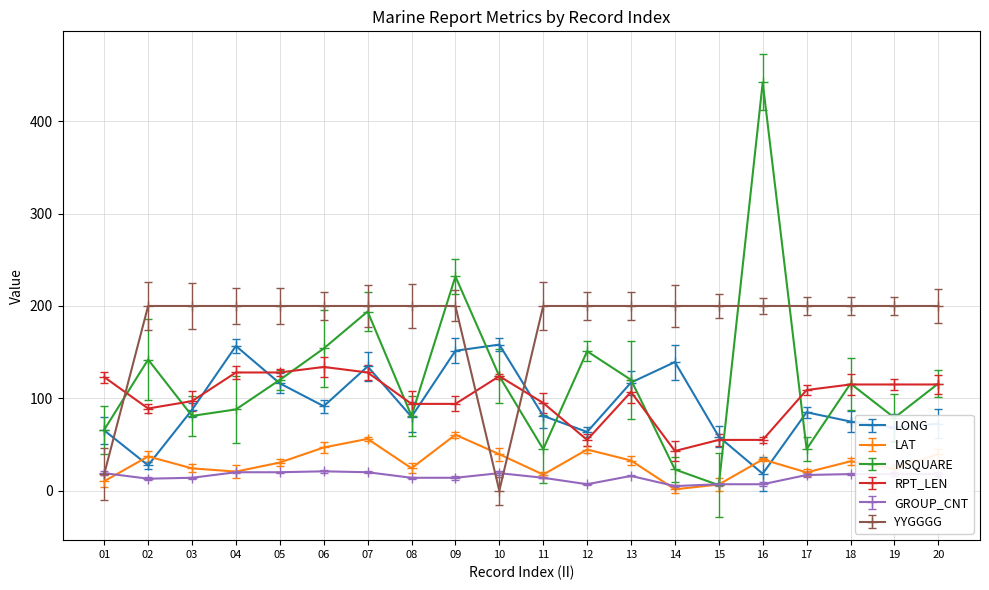

Between 13 and 15, which series saw the biggest shift?

MSQUARE